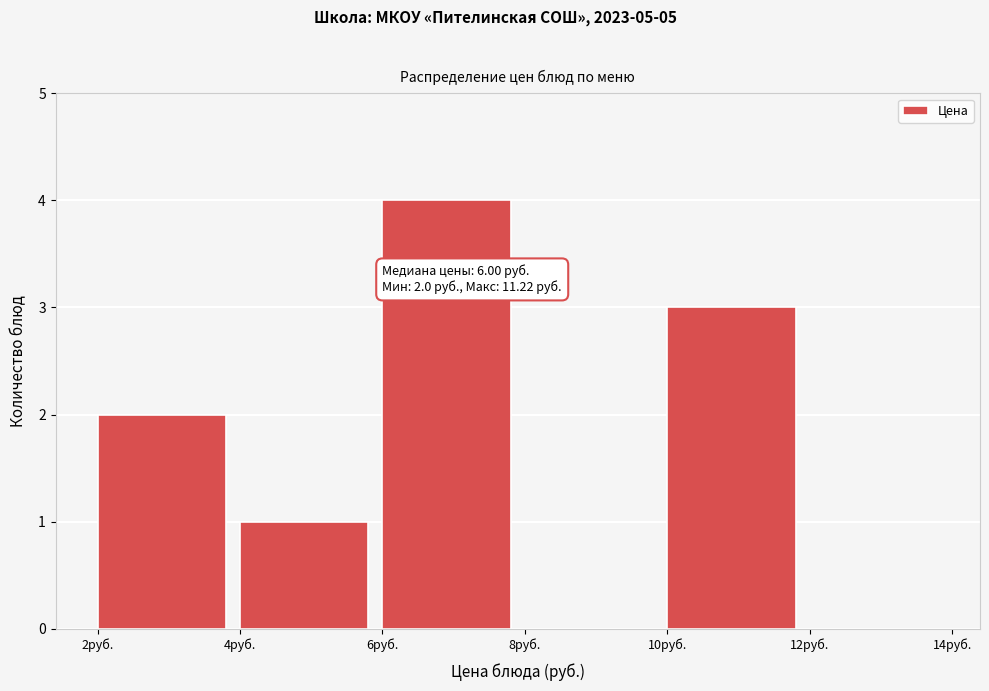

Which range on the x-axis has the tallest bar?

6 to 8